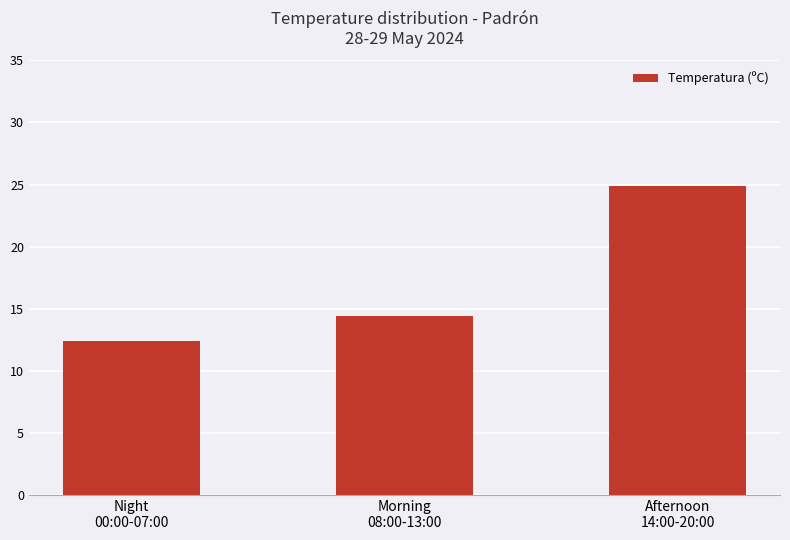

List the labels in order of value, largest first.

Afternoon
14:00-20:00, Morning
08:00-13:00, Night
00:00-07:00